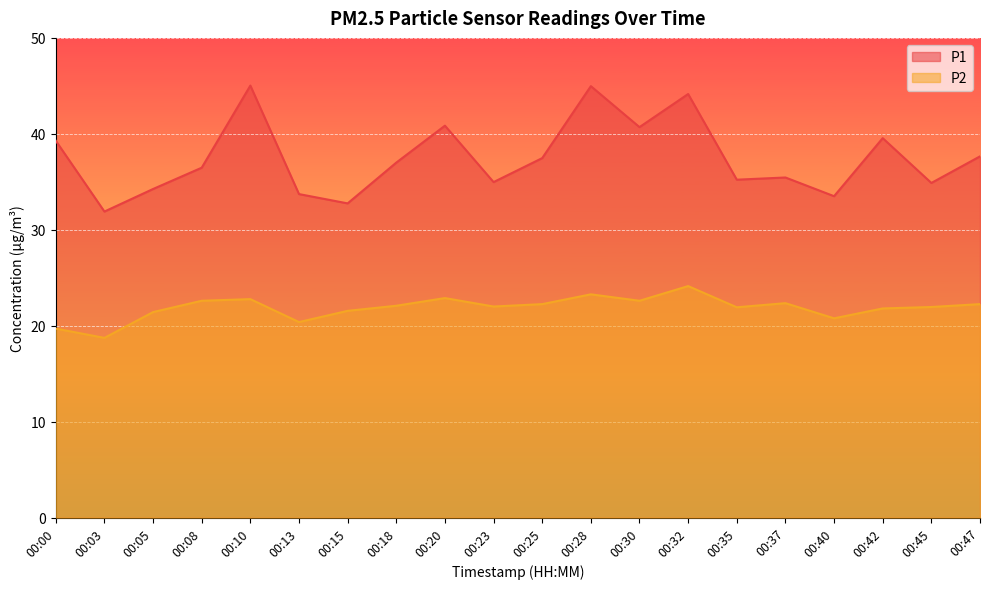

What value does the P2 series have at 00:47?

22.2